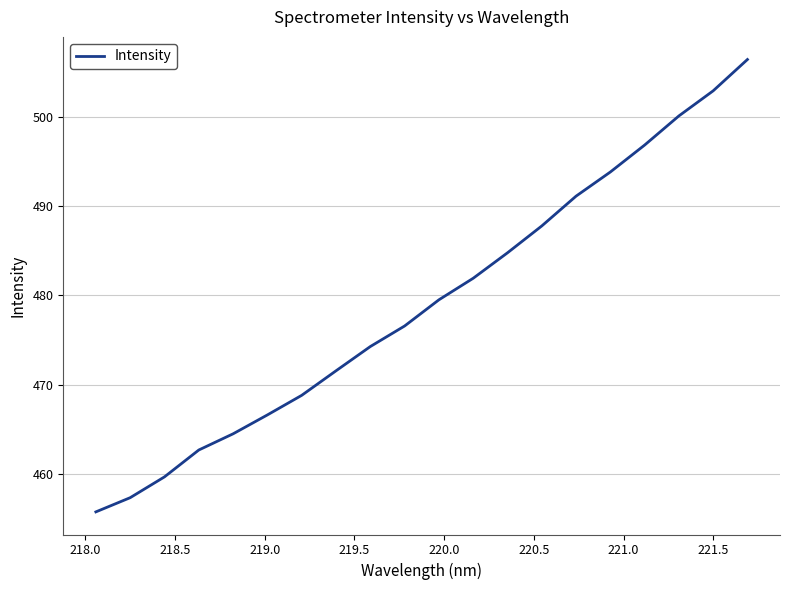

What is the sum of all values?

9583.0